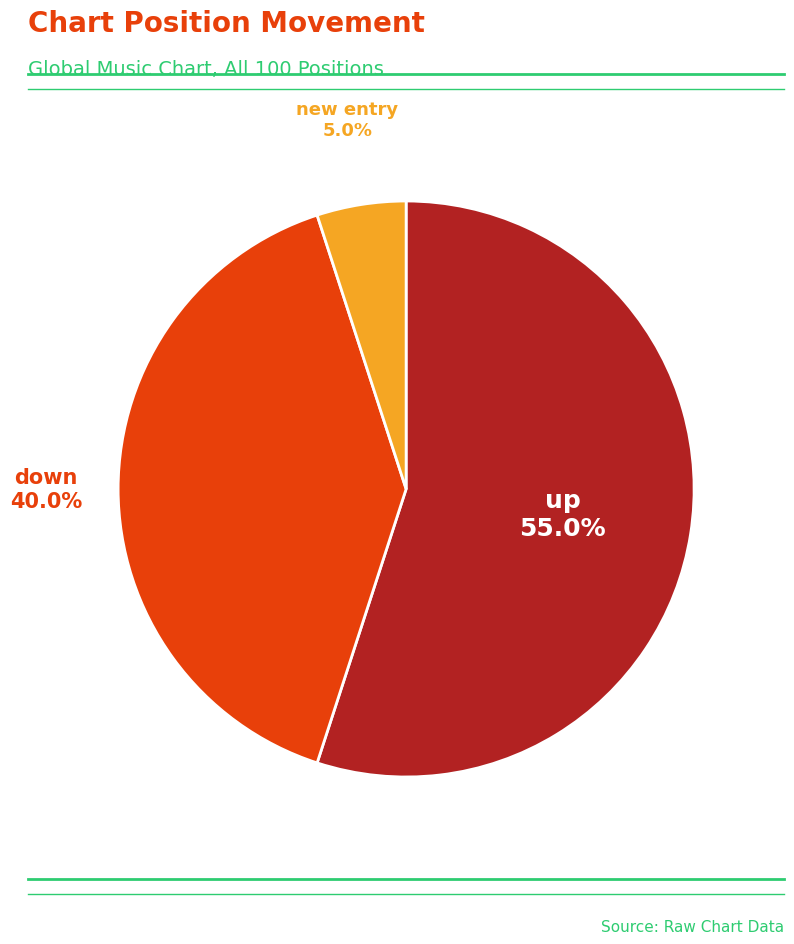

Does any single category account for the majority?

Yes